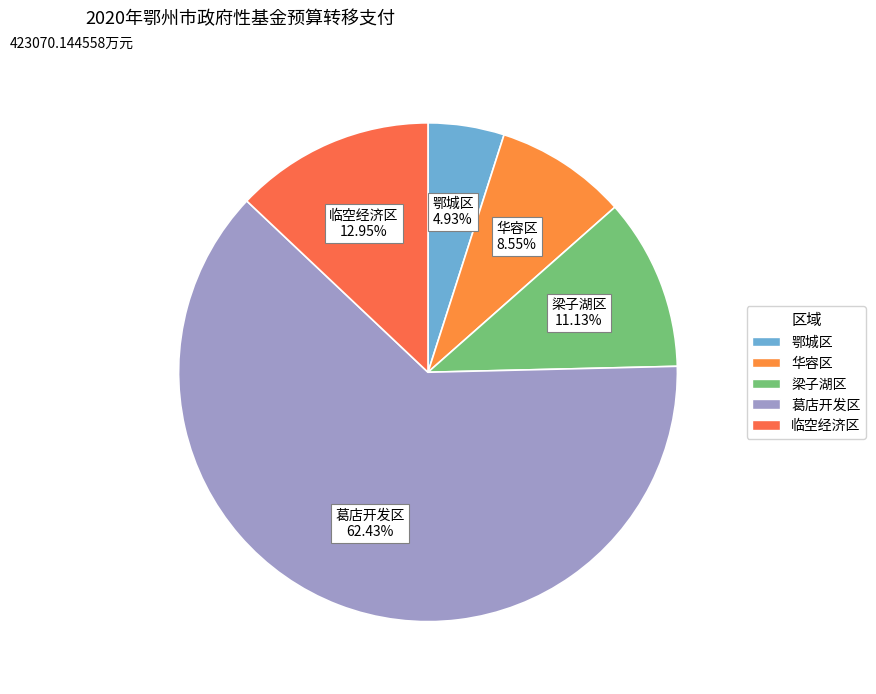

What portion of the pie excludes 梁子湖区?

88.9%